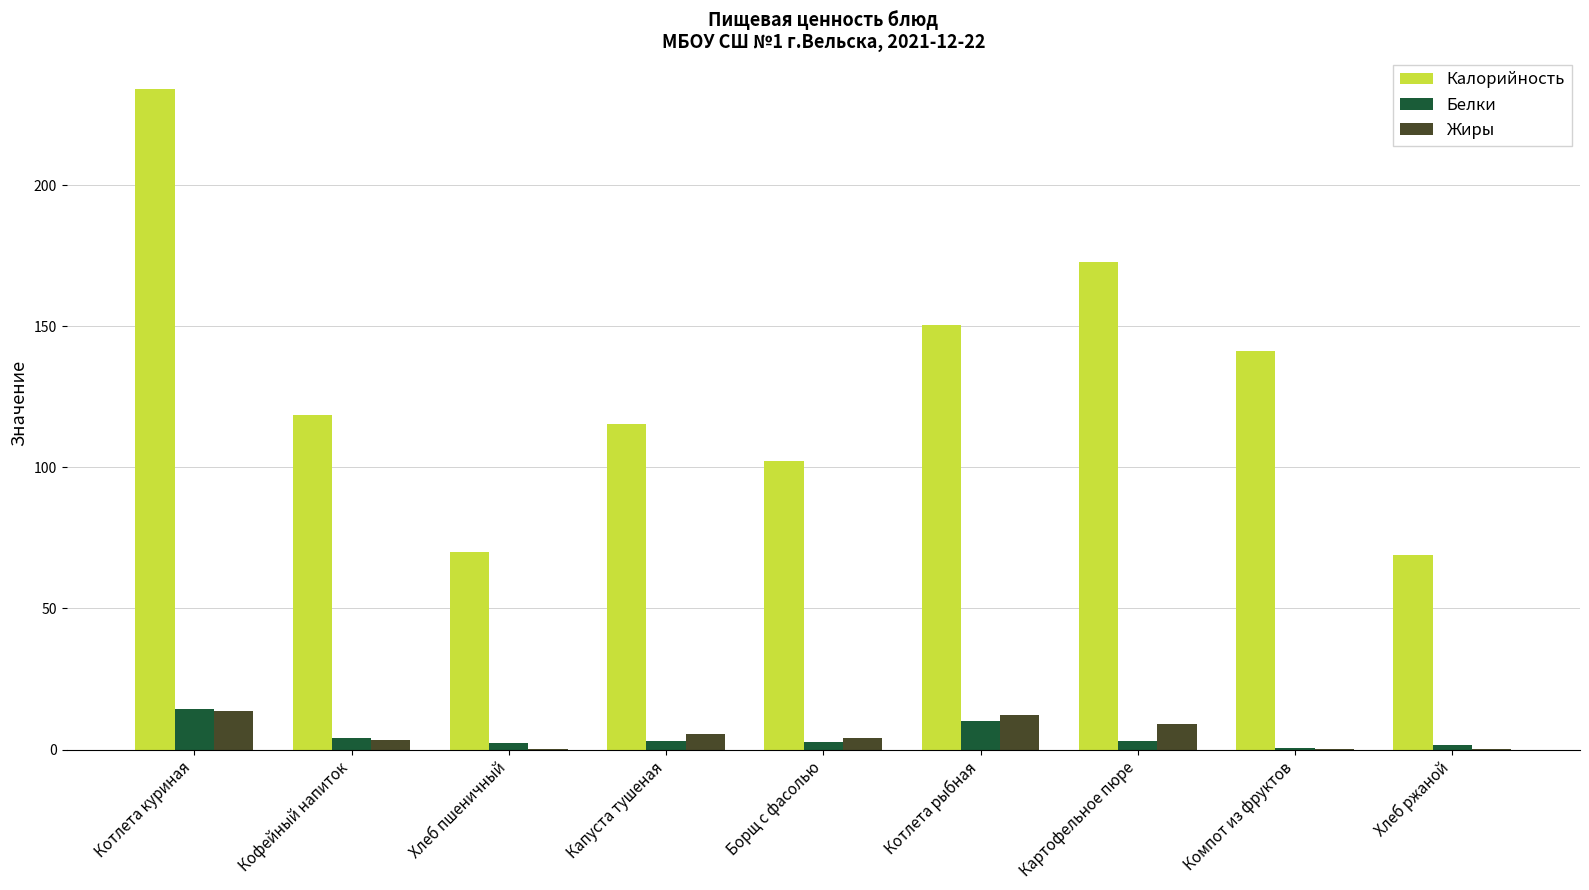

The value of Калорийность at Компот из фруктов is 223.7. True or false?

False